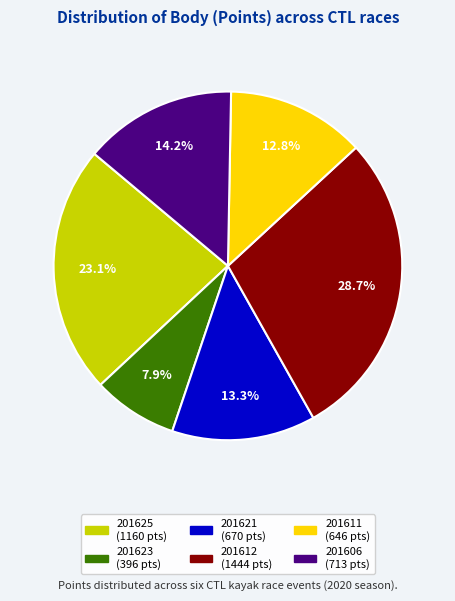

The 201612 slice represents 14% of the pie. True or false?

False